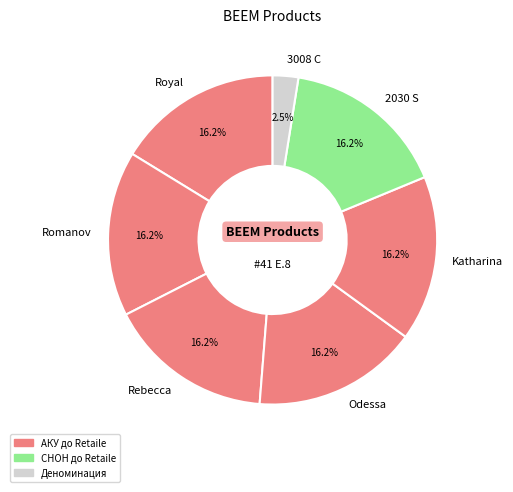

To the nearest percent, what is the difference between the largest and smallest slice percentages?

14%